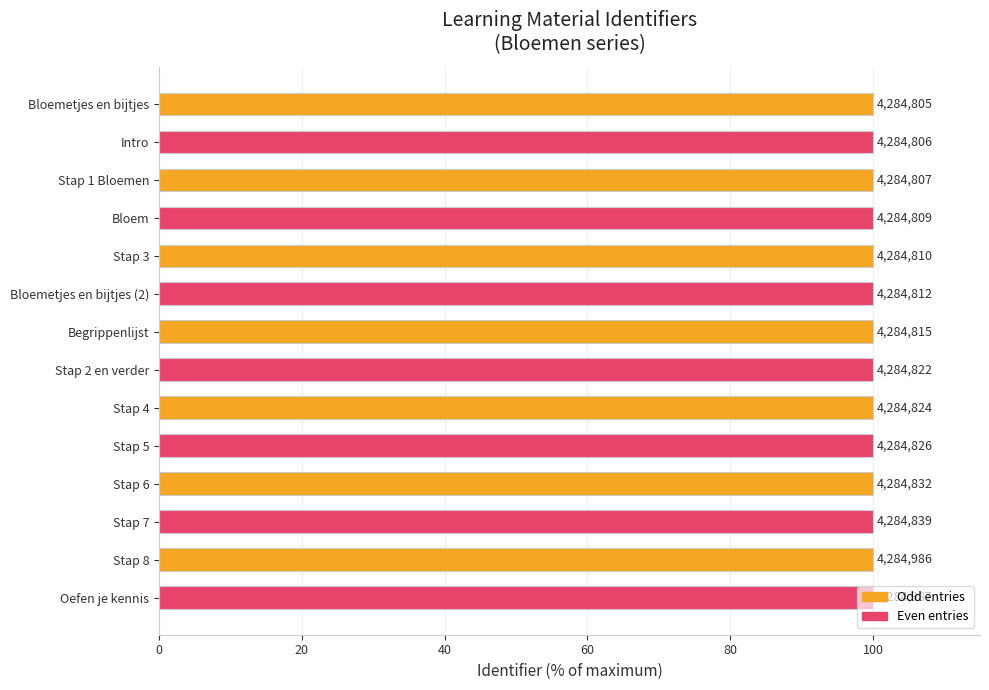

How many bars are there in total?

14